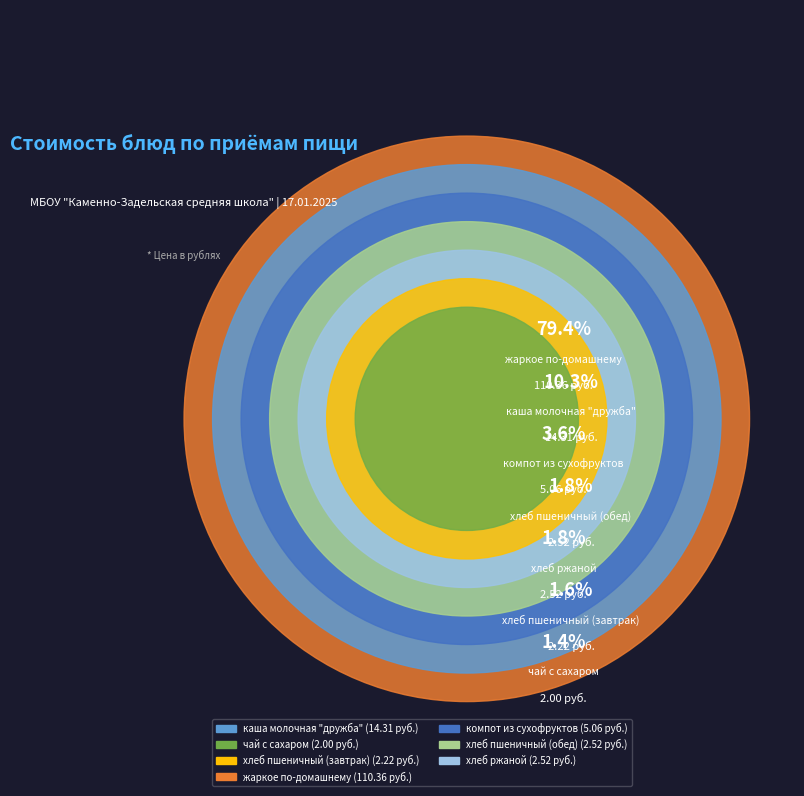

What percentage is NOT represented by жаркое по-домашнему?

20.6%